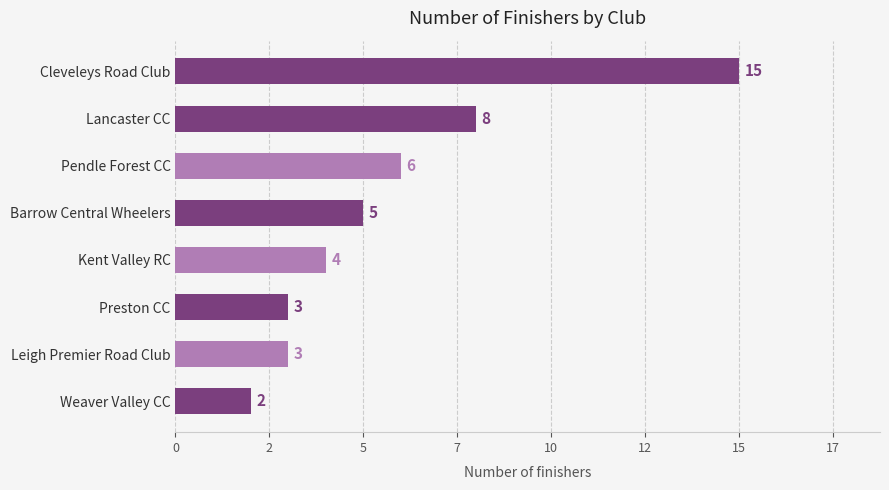

Are the bars horizontal?

Yes